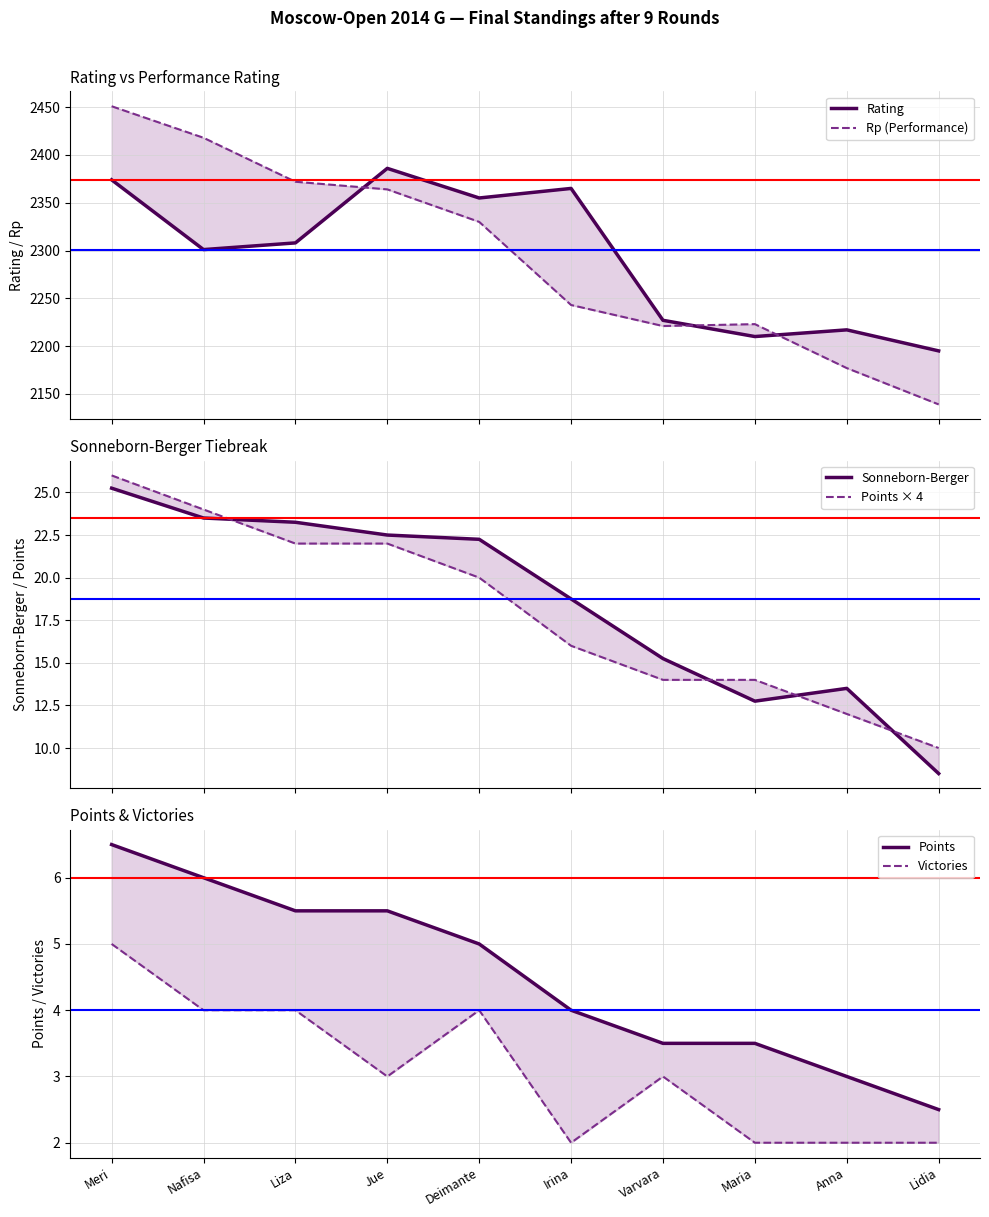

What is the average value of the Sonneborn-Berger series?

18.6